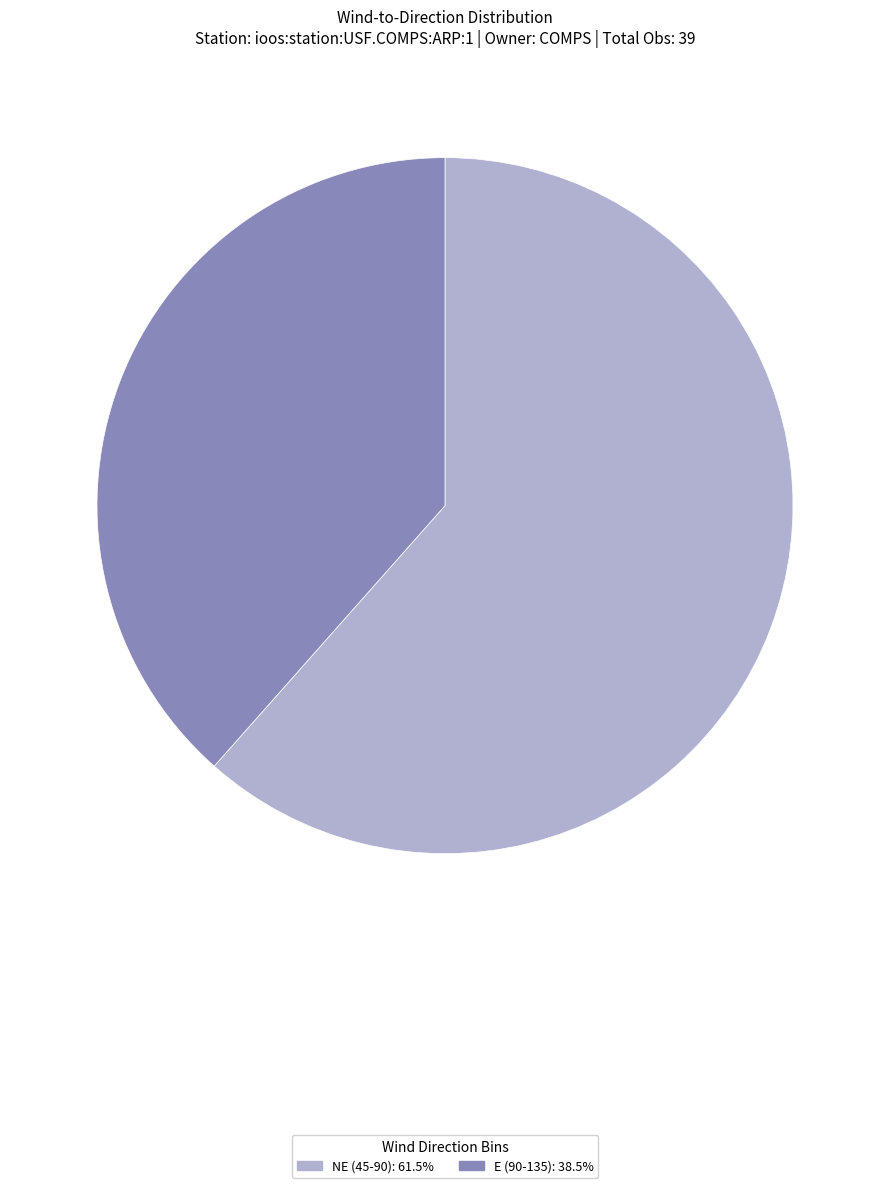

Does any single category account for the majority?

Yes